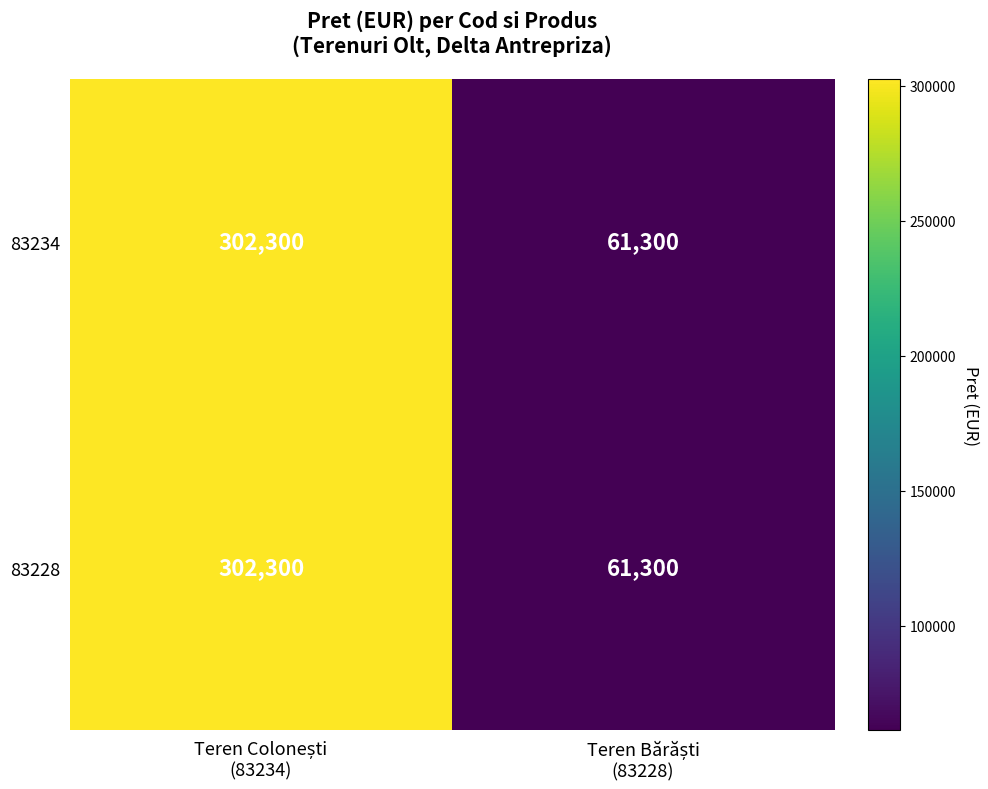

What is the difference between the maximum and minimum values in the 83234 series?

241000